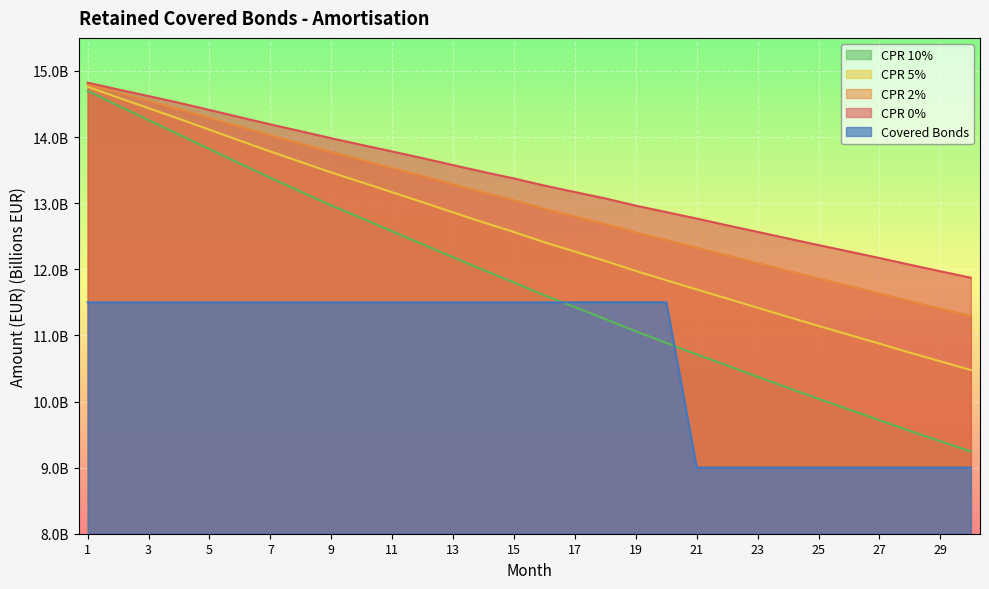

Is it true that CPR 10% equals 5.4 at 30?

False